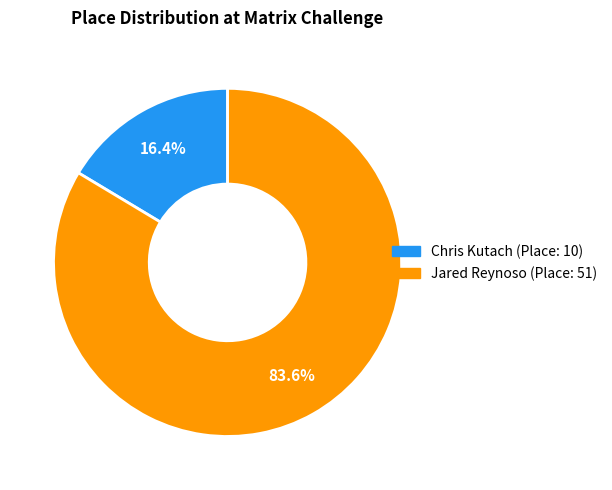

What percentage do Chris Kutach and Jared Reynoso together represent?

100.0%